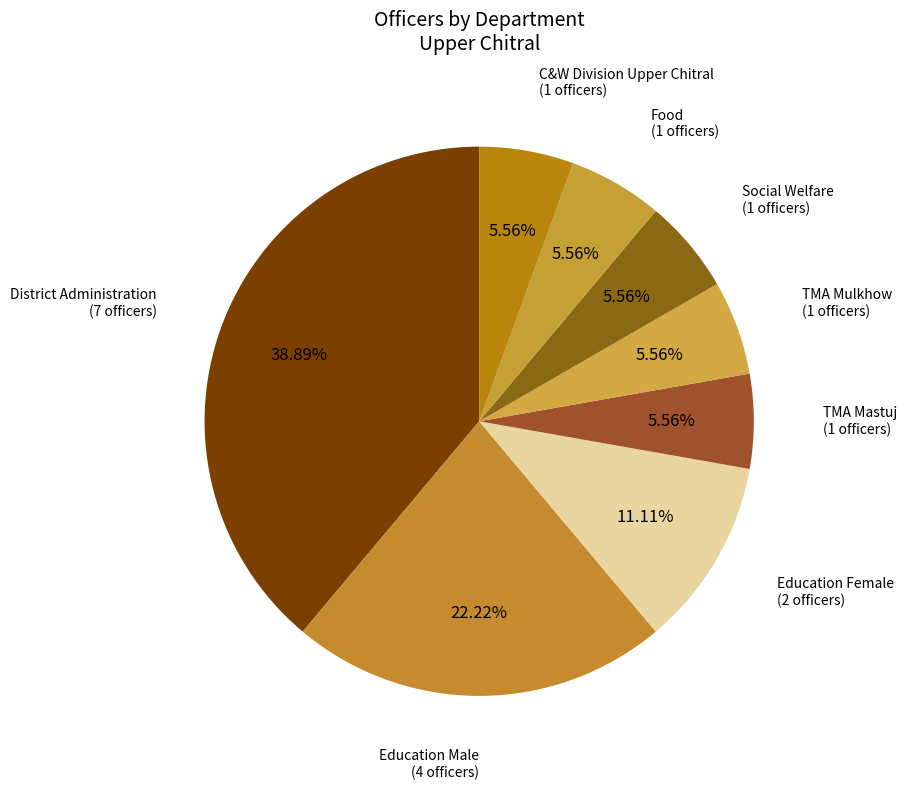

Is there any slice that represents more than half of the pie?

No